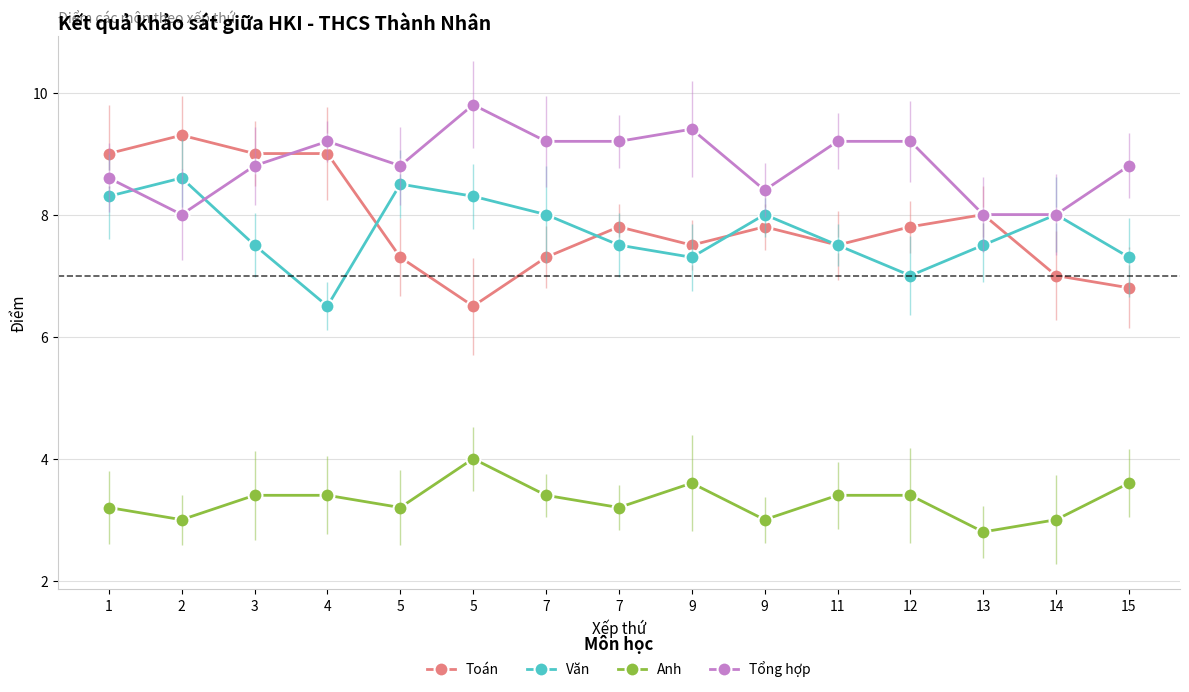

Is it true that Tổng hợp equals 5.5 at 9?

False